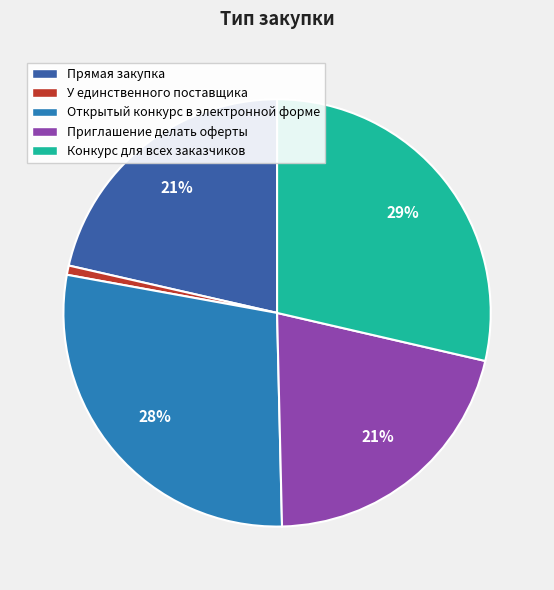

Is Приглашение делать оферты the majority of the pie?

No